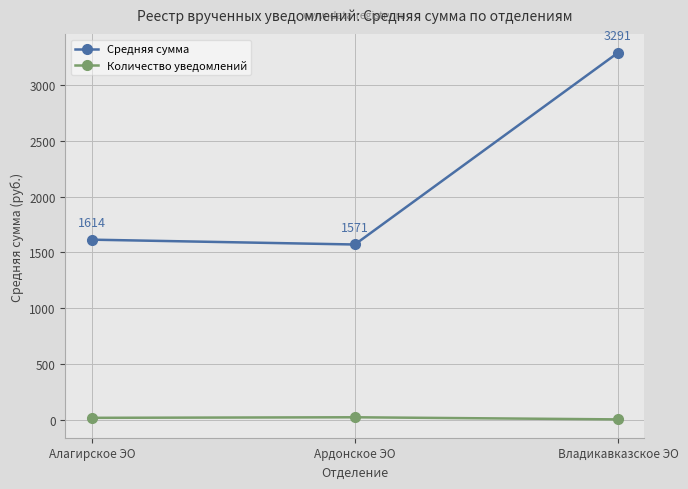

What is the difference between the Количество уведомлений values at Ардонское ЭО and Алагирское ЭО?

5.0